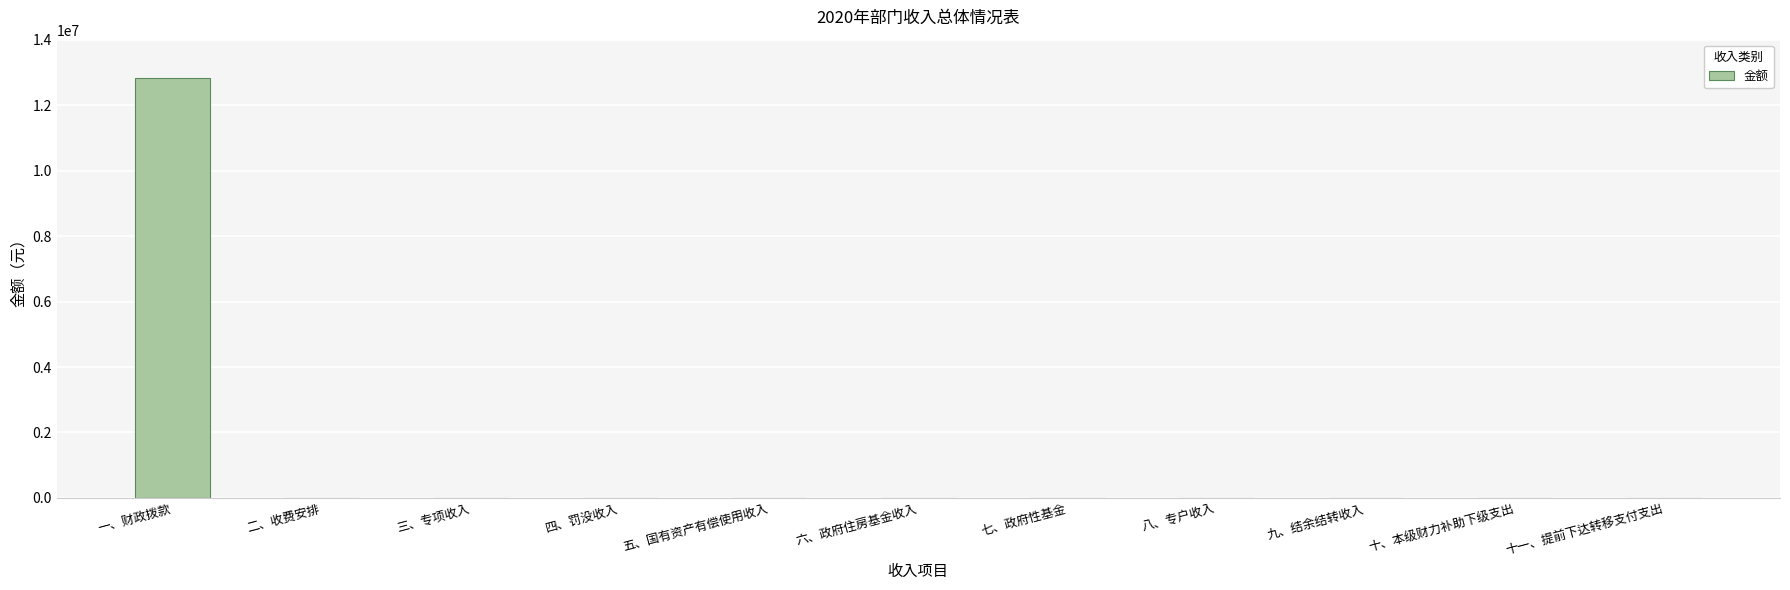

What is the sum of all values?

12834054.2